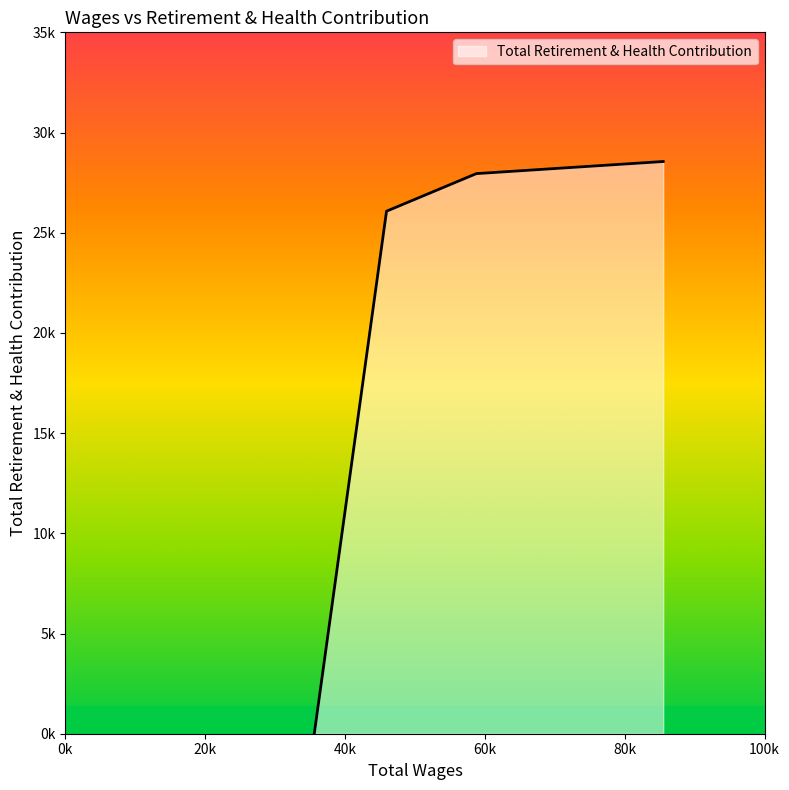

At which label does the data first exceed 27950?

85507.0